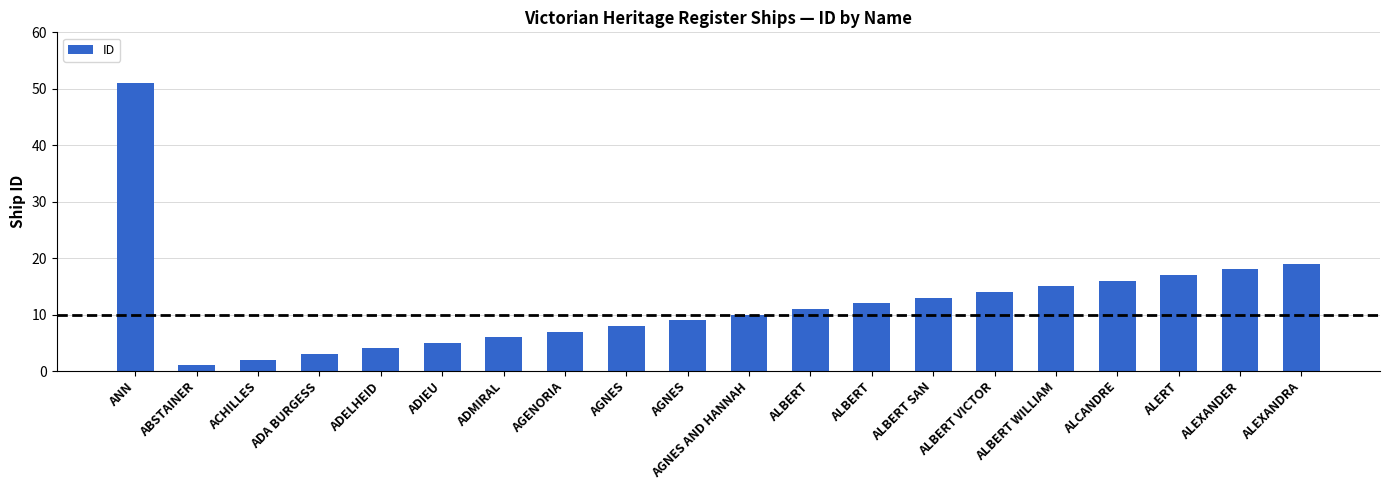

Are the bars horizontal?

No